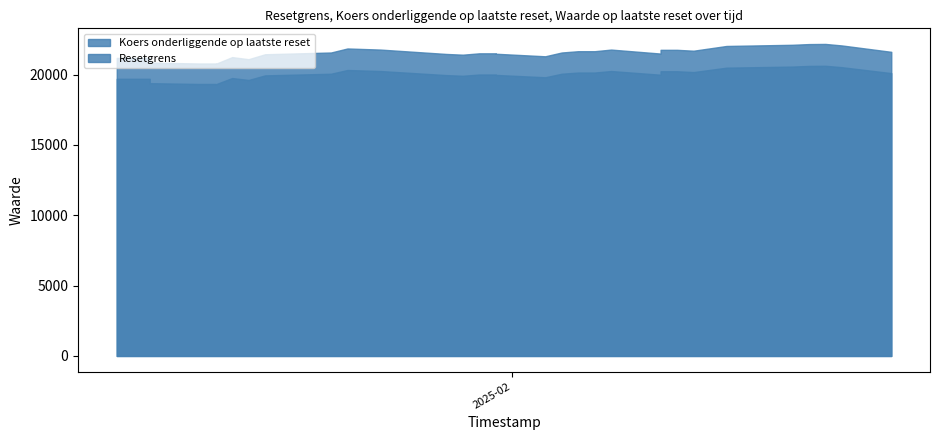

List the series in order of their peak value, highest first.

Koers onderliggende op laatste reset, Resetgrens, Waarde op laatste reset